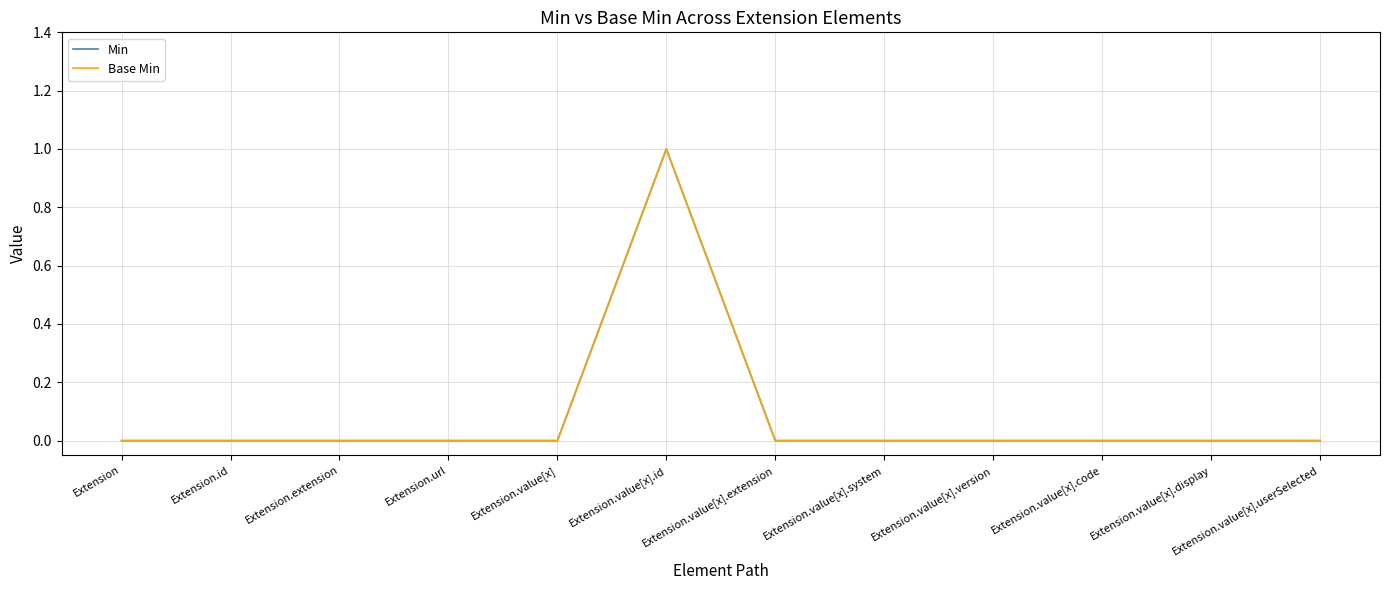

Does the chart have visible grid lines?

Yes